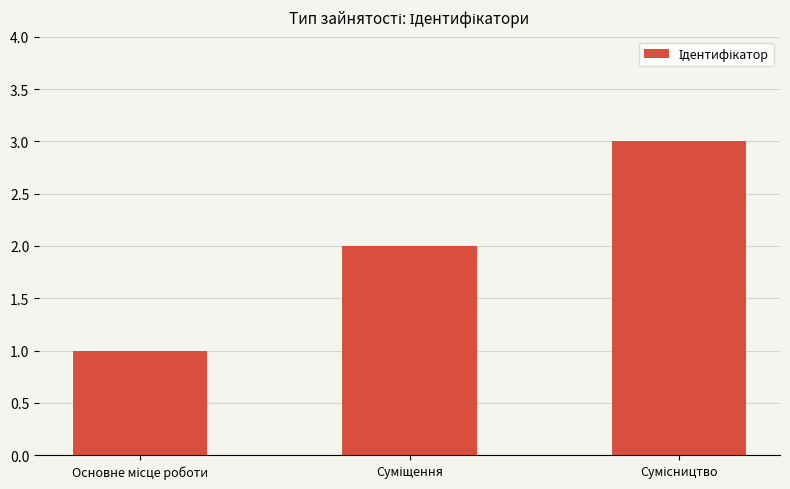

What is the sum of all values?

6